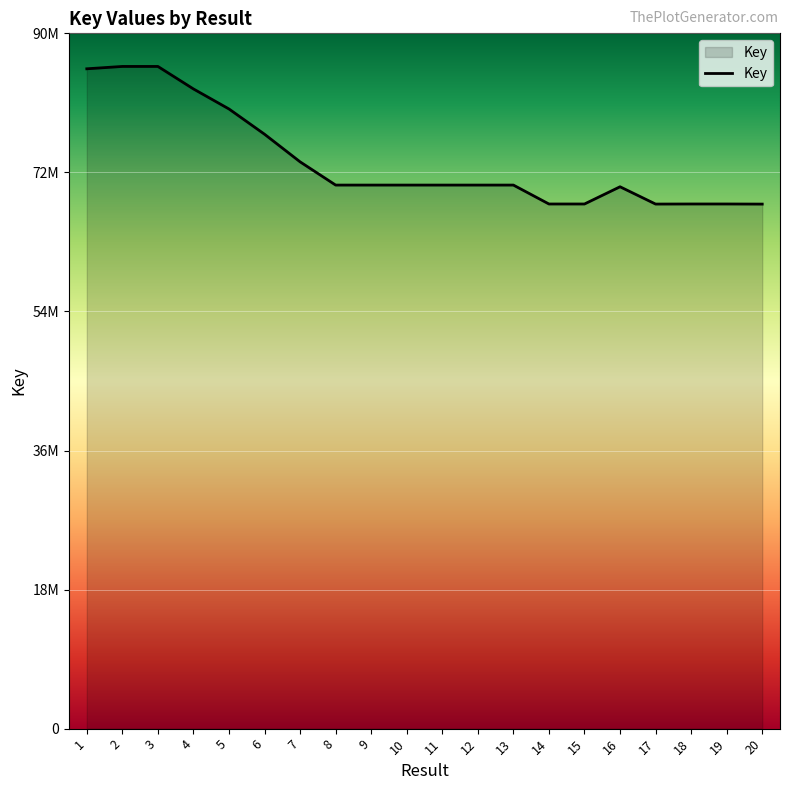

Does the chart have visible grid lines?

Yes